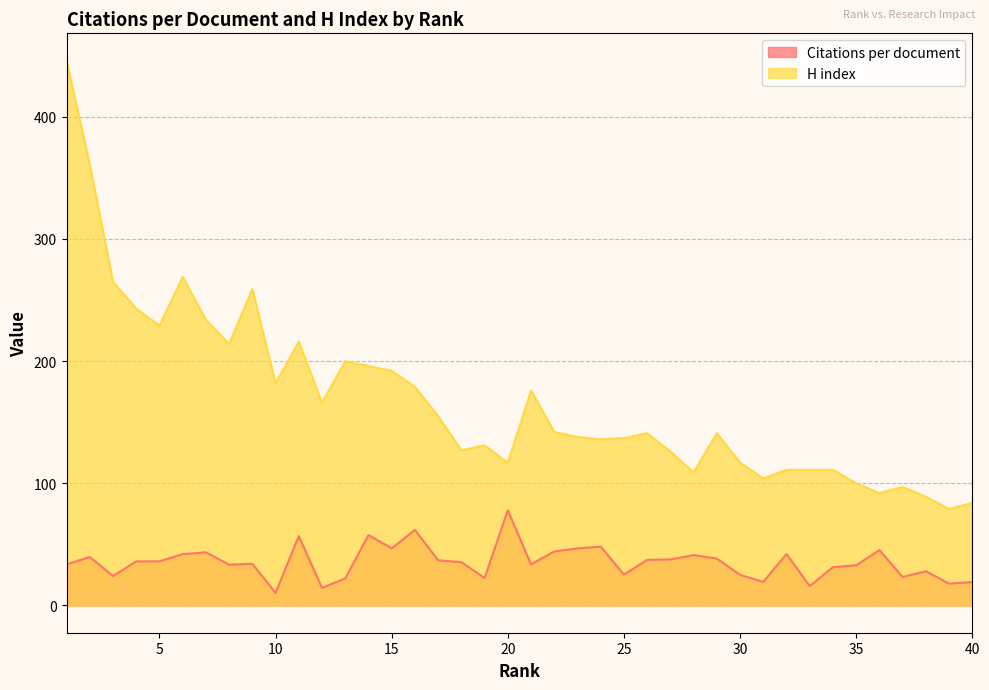

Where is H index nearest to the value 262?

3